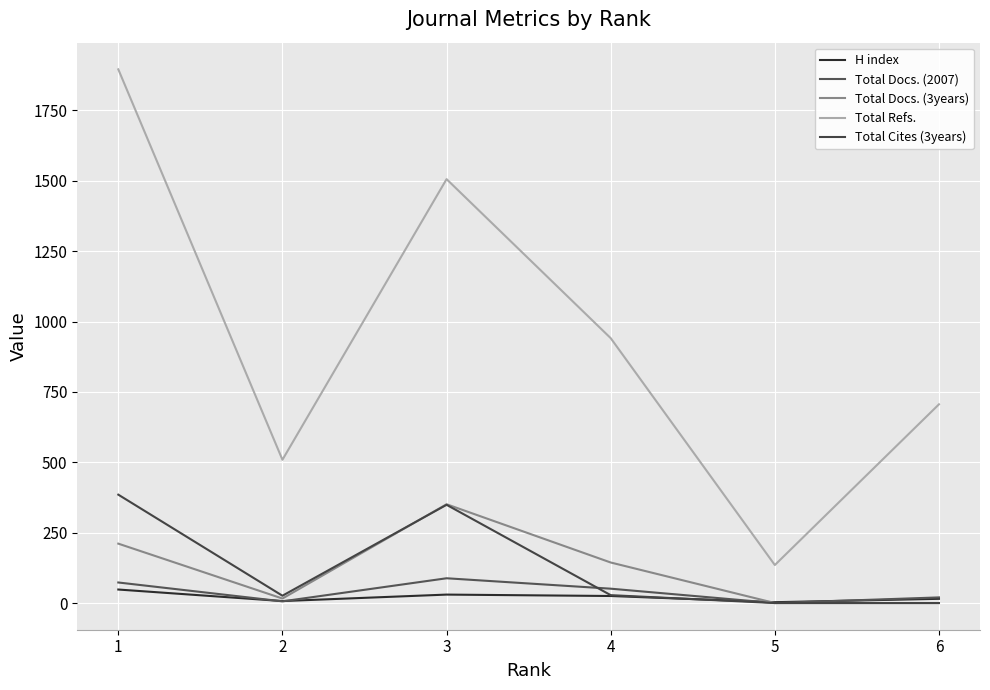

After their last crossing, which series has the higher values: Total Docs. (2007) or Total Cites (3years)?

Total Docs. (2007)